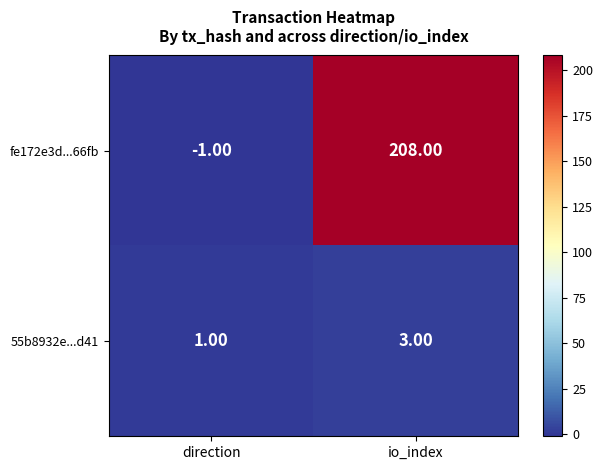

At which category is the sum across all series the highest?

io_index